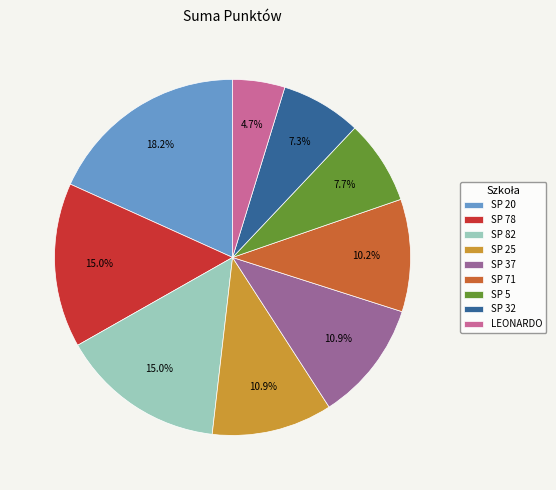

Does SP 78 account for over 50% of the chart?

No